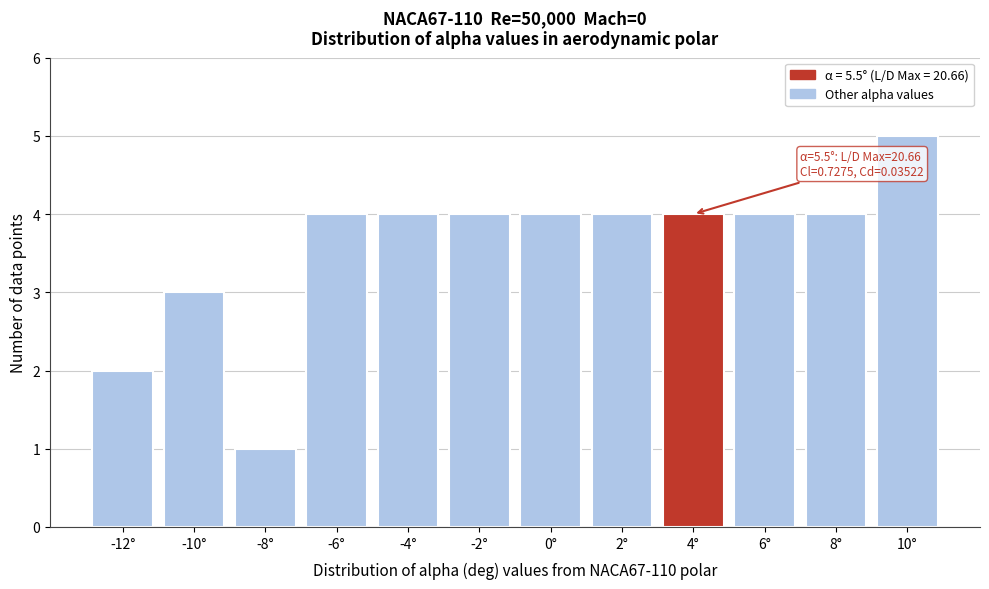

Reading left to right, extract all data points from this chart.

2	3	1	4	4	4	4	4	4	4	4	5